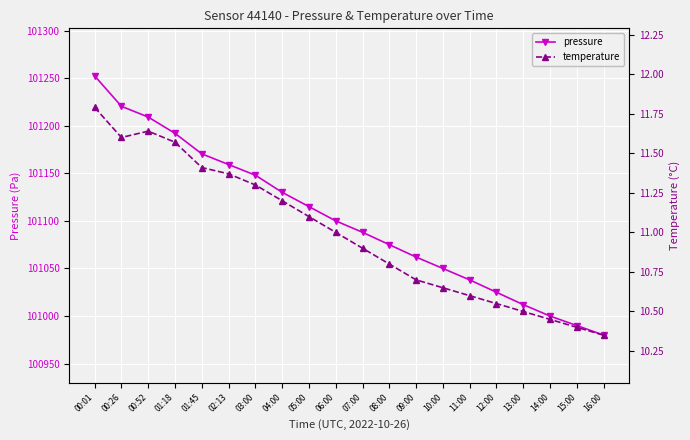

List the series in order of their overall mean, highest first.

pressure, temperature